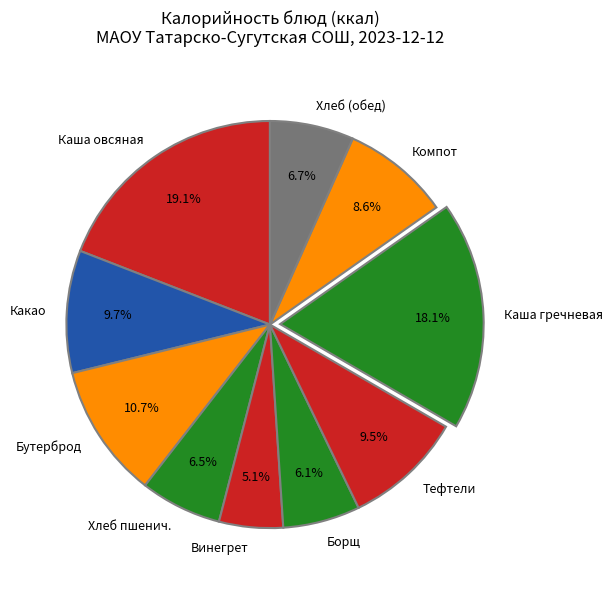

What percentage is NOT represented by Каша гречневая?

81.9%